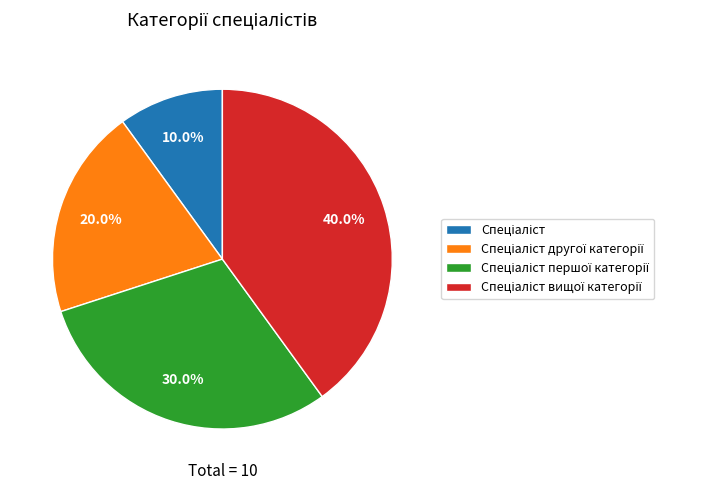

Is there a majority slice in this chart?

No